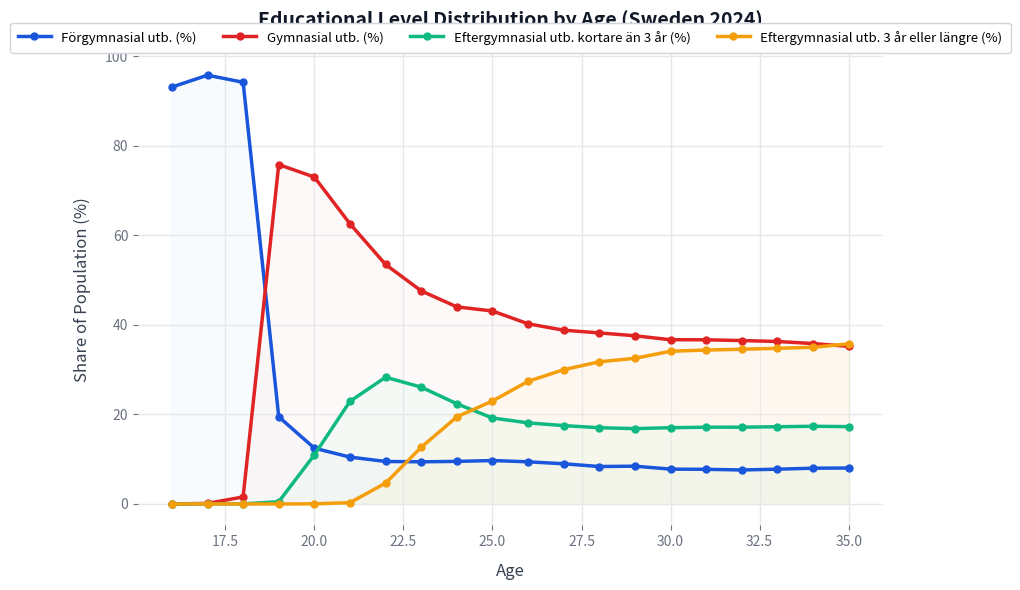

True or false: Förgymnasial utb. (%) has a value of 7.8 at 30.0.

True